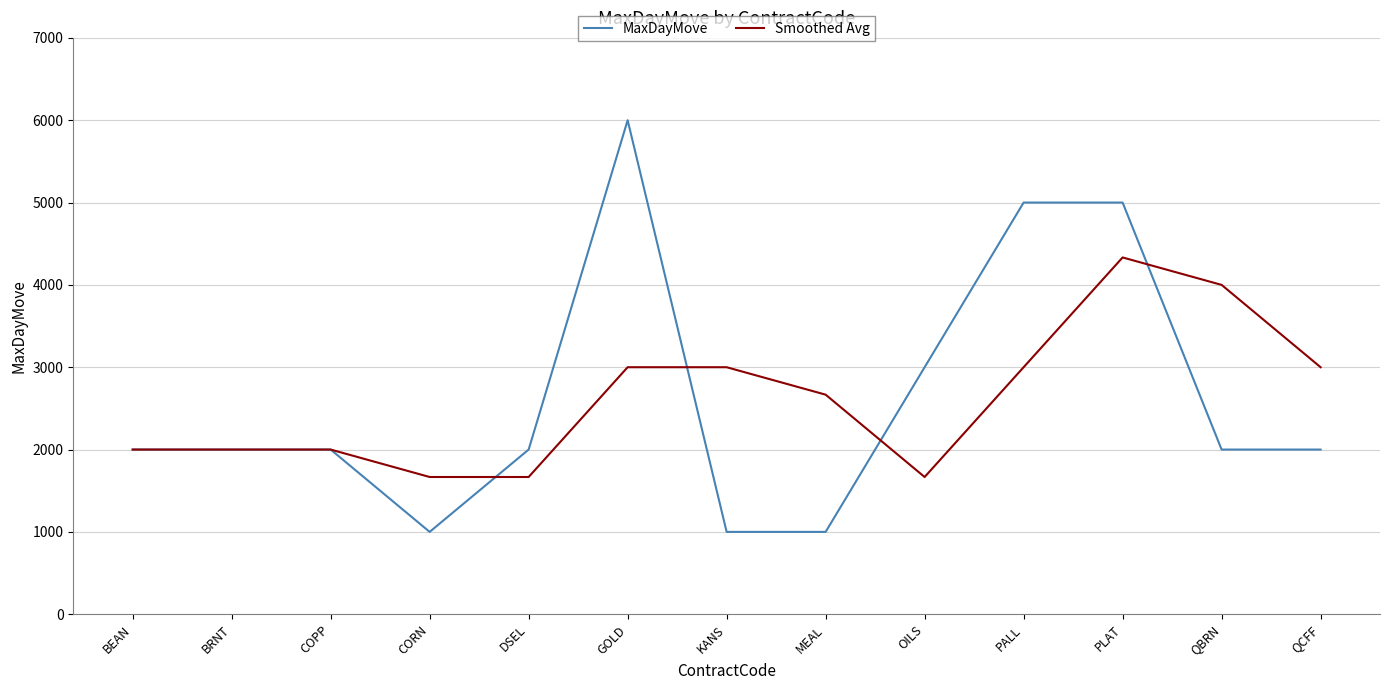

Rank the series by their maximum value, from lowest to highest.

Smoothed Avg, MaxDayMove